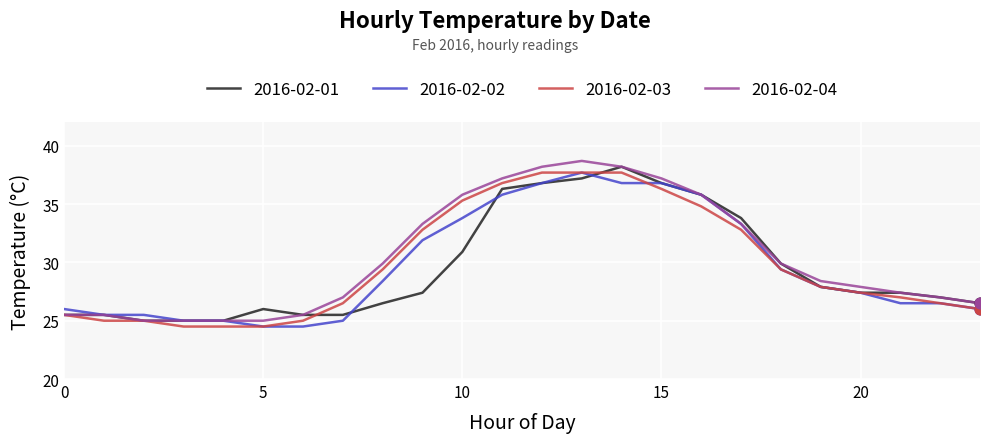

What is the lowest value of the 2016-02-03 series?

24.5